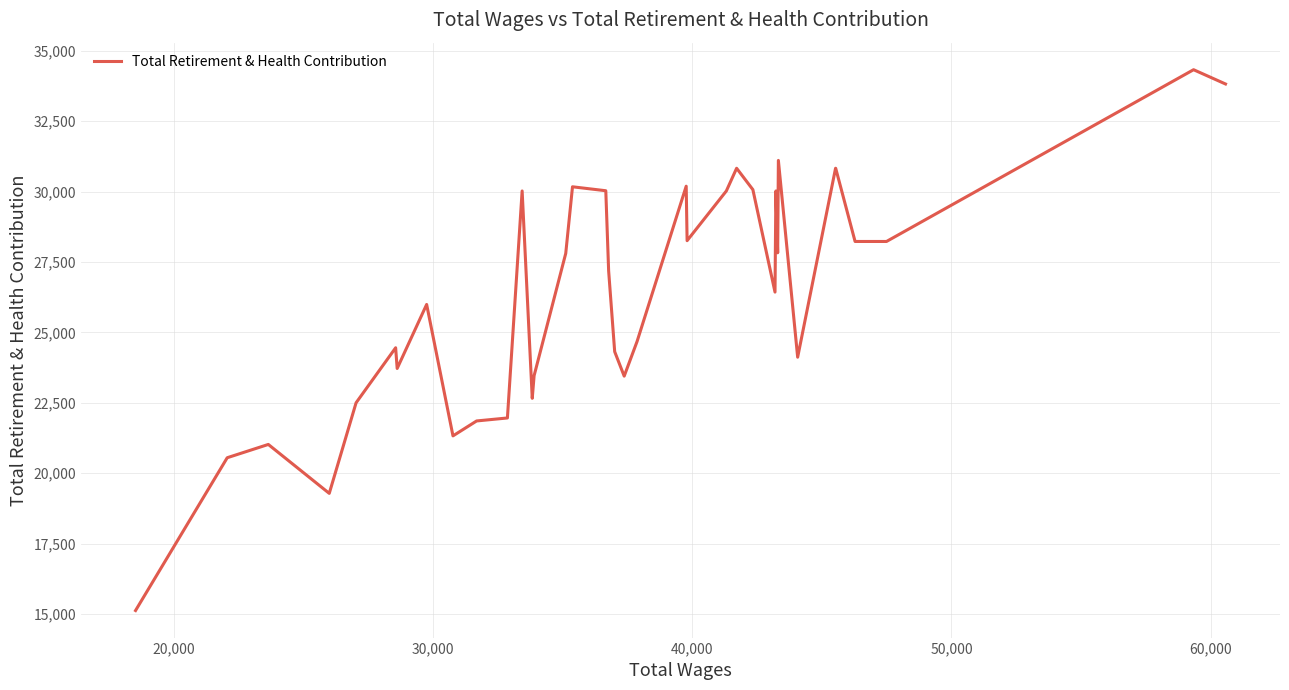

True or false: the data shows 28230 at 40,000.

True